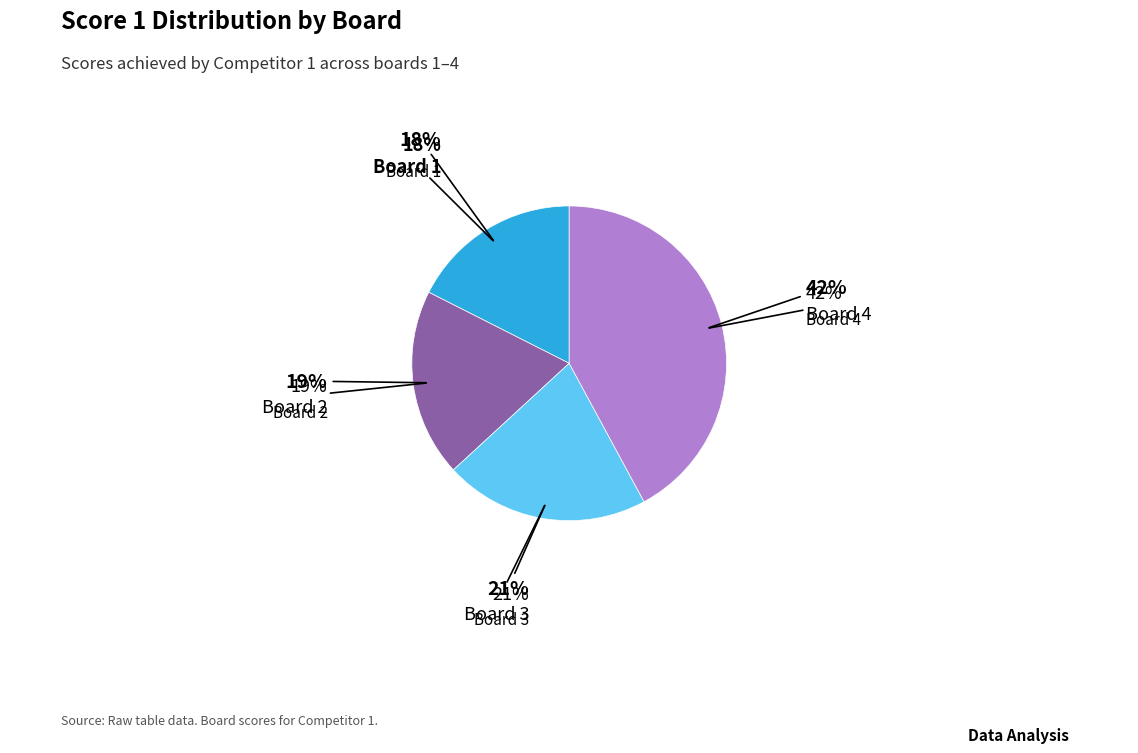

What percentage is the Board 3 slice, to the nearest percent?

21%